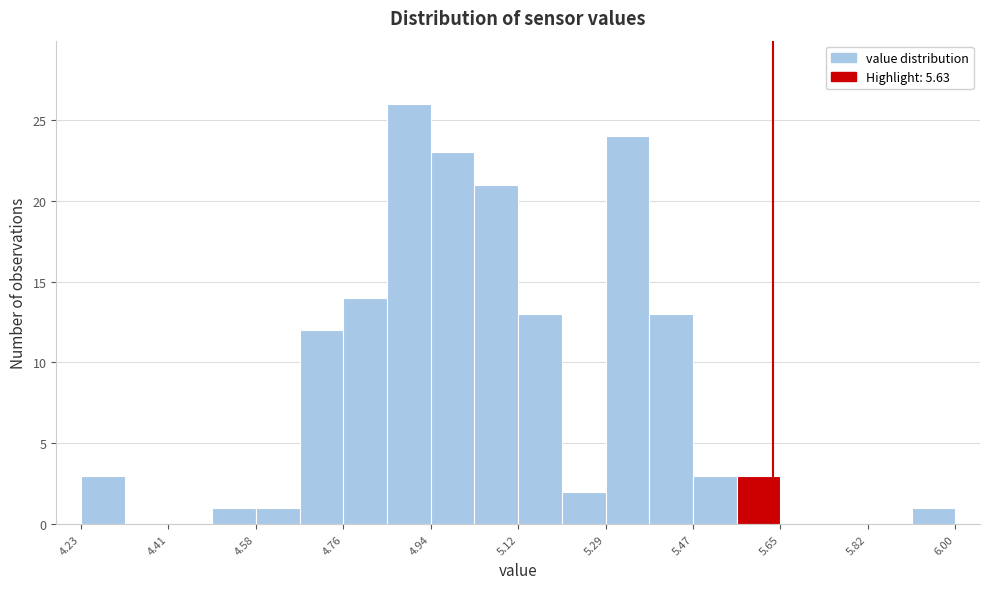

What is the height of the bar covering 5.02 to 5.12 on the x-axis? Neither the bar edges nor the heights are printed on the chart, so give them approximately, as read against the axes.

21